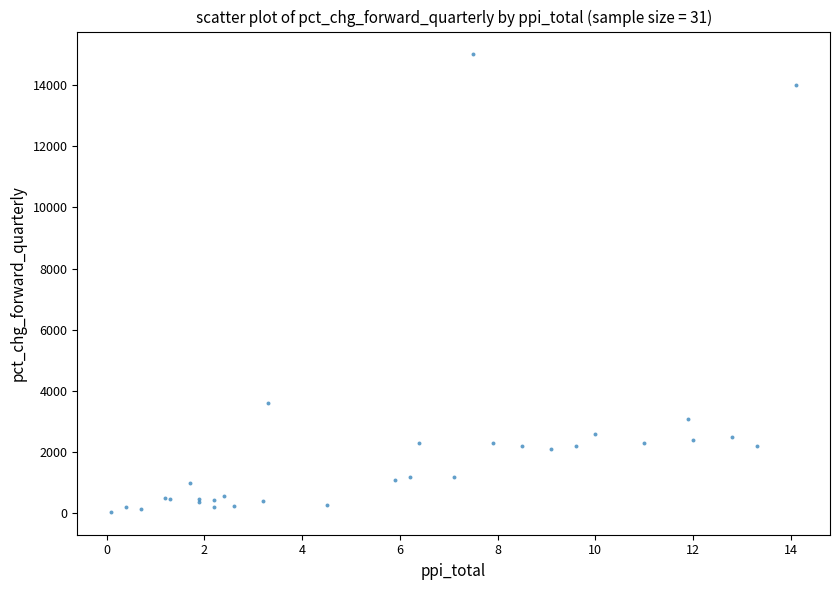

What Y value in the scatter plot is closest to 7525?

3600